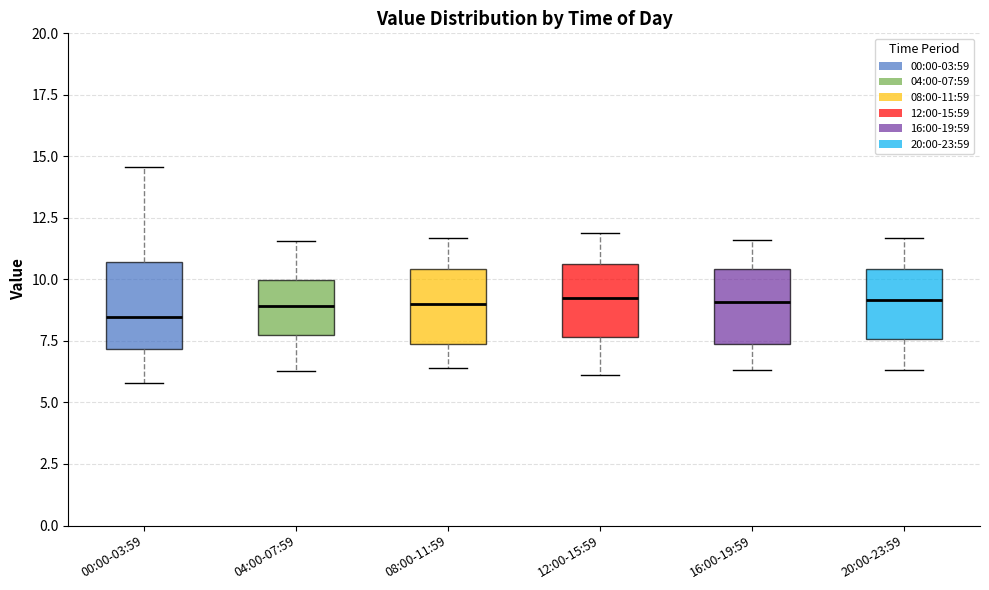

Reading left to right, transcribe this box plot: for each box, give where its median line is, the range the box spans, and where its two whiskers end, as read against the y-axis. The values are not printed on the chart, so give them approximately, as read against the axis.

00:00-03:59: median 8.5, box 7.0 to 10.5, whiskers 6.0 to 14.5
04:00-07:59: median 9.0, box 8.0 to 10.0, whiskers 6.5 to 11.5
08:00-11:59: median 9.0, box 7.5 to 10.5, whiskers 6.5 to 11.5
12:00-15:59: median 9.5, box 7.5 to 10.5, whiskers 6.0 to 12.0
16:00-19:59: median 9.0, box 7.5 to 10.5, whiskers 6.5 to 11.5
20:00-23:59: median 9.0, box 7.5 to 10.5, whiskers 6.5 to 11.5